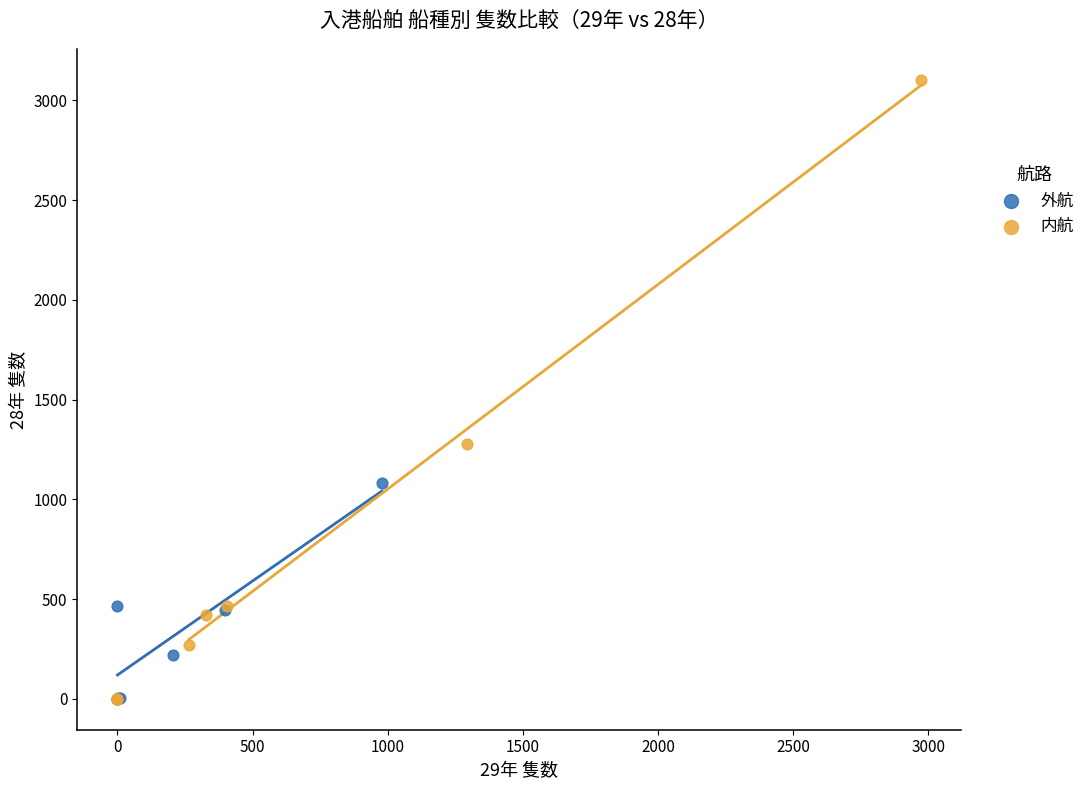

Which series has the widest spread of Y values?

内航